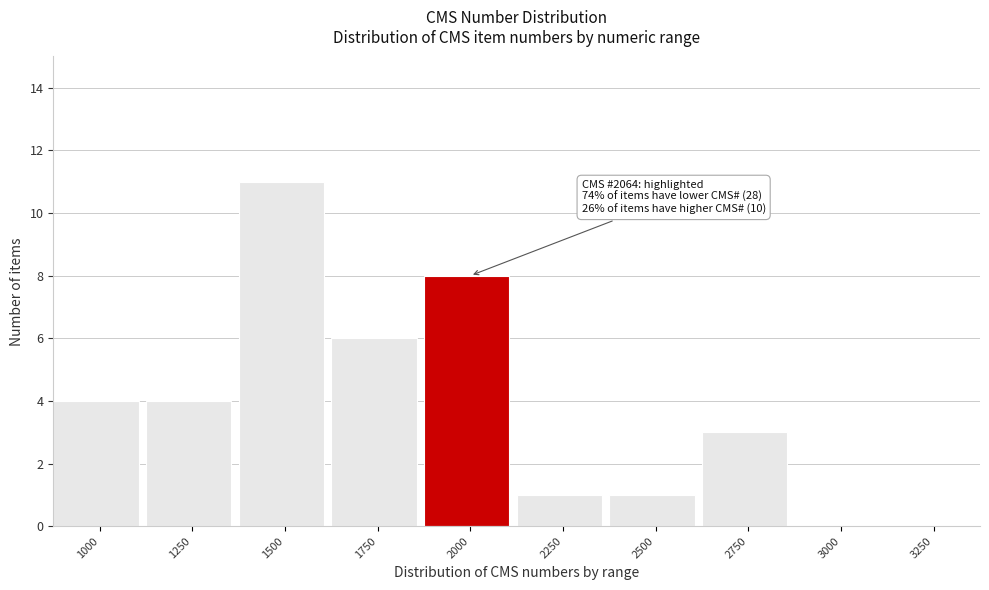

Reading right to left, what are all the values shown in this chart?

3250=0	3000=0	2750=3	2500=1	2250=1	2000=8	1750=6	1500=11	1250=4	1000=4